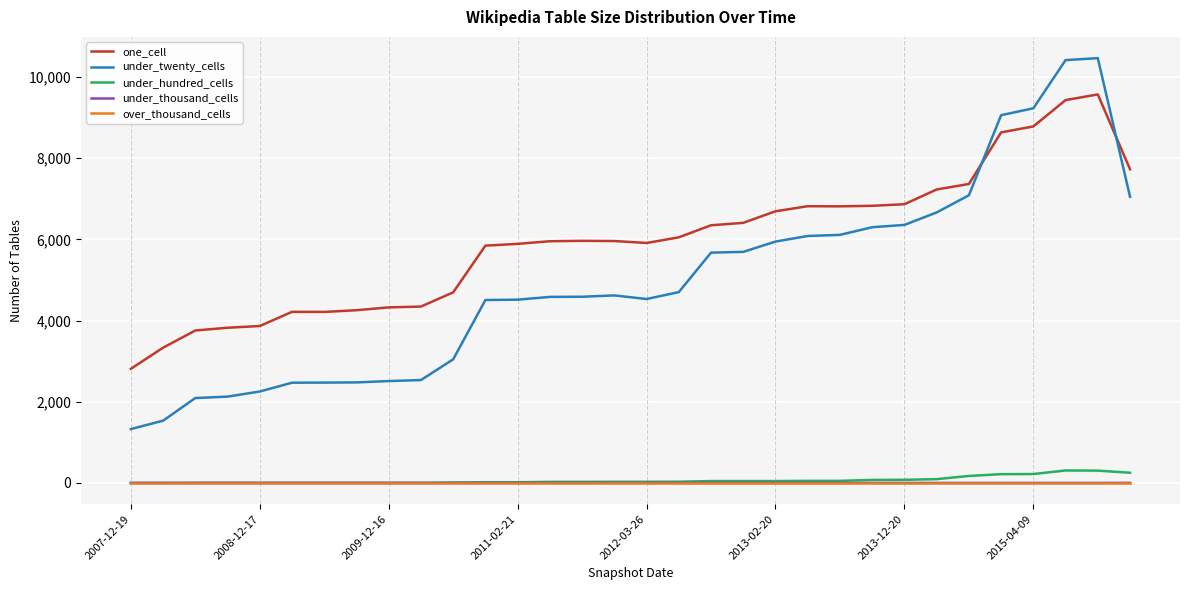

Which series has the largest range (max minus min)?

under_twenty_cells